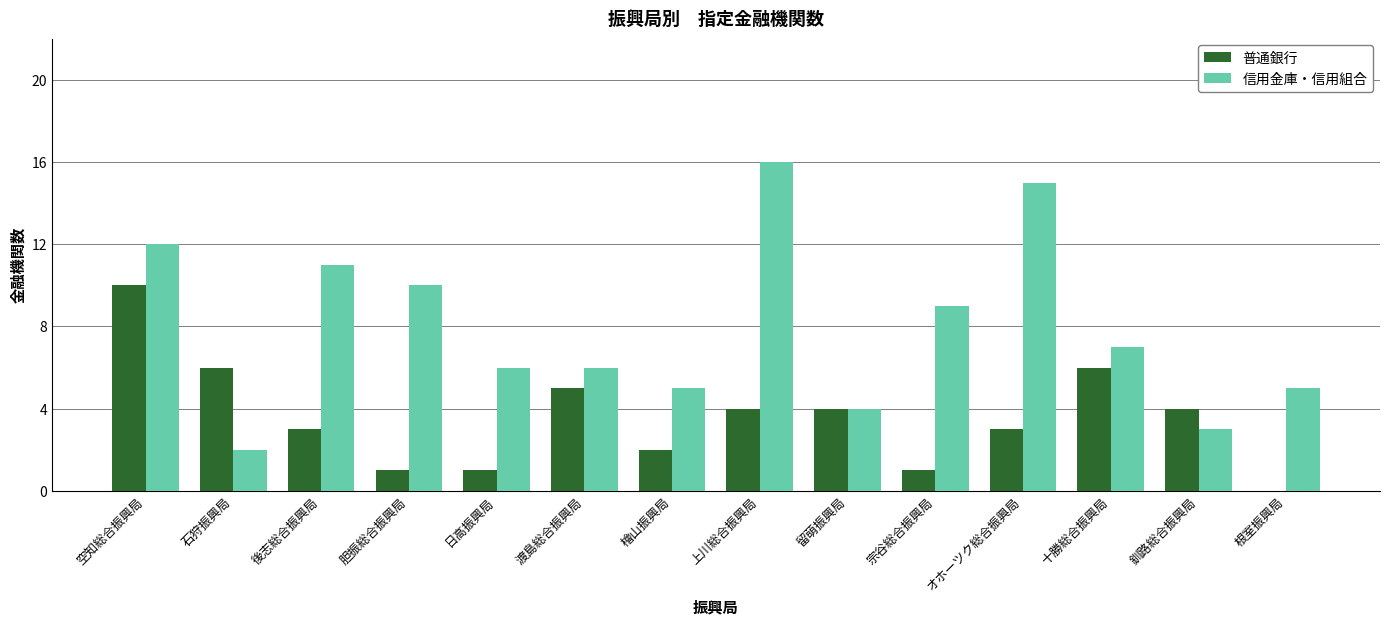

Reading right to left, extract all data points from this chart.

普通銀行: 根室振興局=0	釧路総合振興局=4	十勝総合振興局=6	オホーツク総合振興局=3	宗谷総合振興局=1	留萌振興局=4	上川総合振興局=4	檜山振興局=2	渡島総合振興局=5	日高振興局=1	胆振総合振興局=1	後志総合振興局=3	石狩振興局=6	空知総合振興局=10
信用金庫・信用組合: 根室振興局=5	釧路総合振興局=3	十勝総合振興局=7	オホーツク総合振興局=15	宗谷総合振興局=9	留萌振興局=4	上川総合振興局=16	檜山振興局=5	渡島総合振興局=6	日高振興局=6	胆振総合振興局=10	後志総合振興局=11	石狩振興局=2	空知総合振興局=12